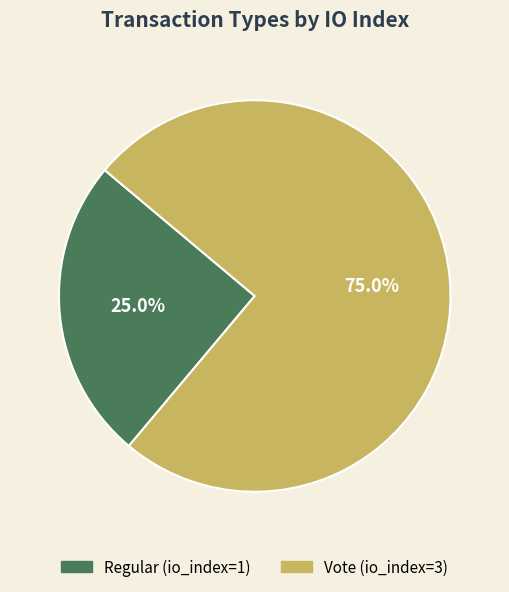

What portion of the pie excludes Regular?

75.0%